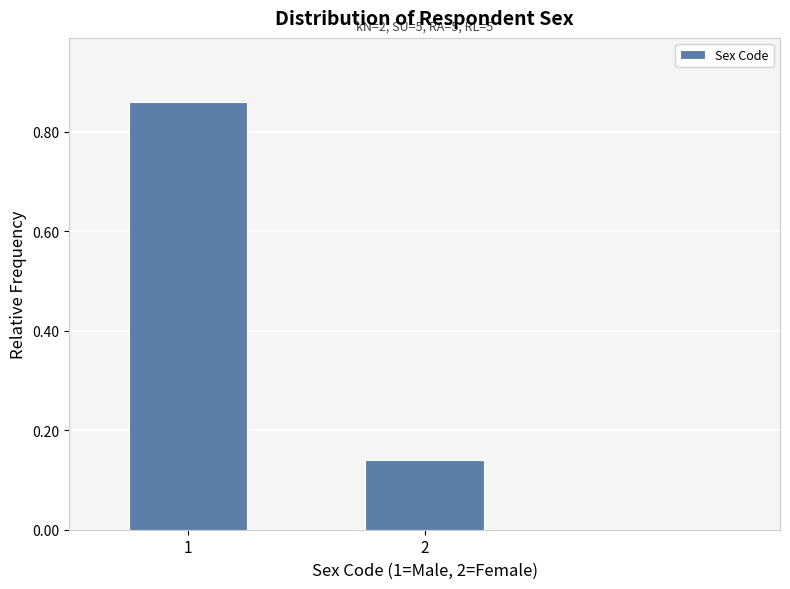

What is the sum of the values at 2 and 1?

1.0